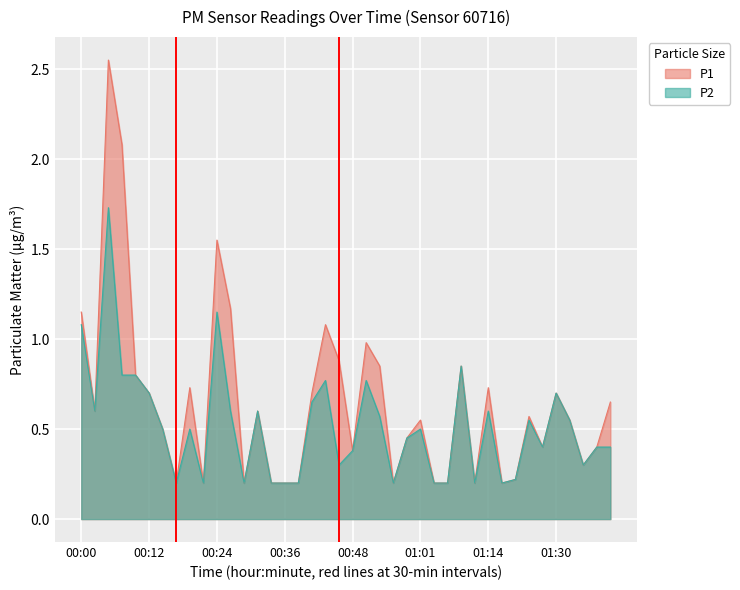

What is the difference between the second highest and second lowest values in the P2 series?

0.9